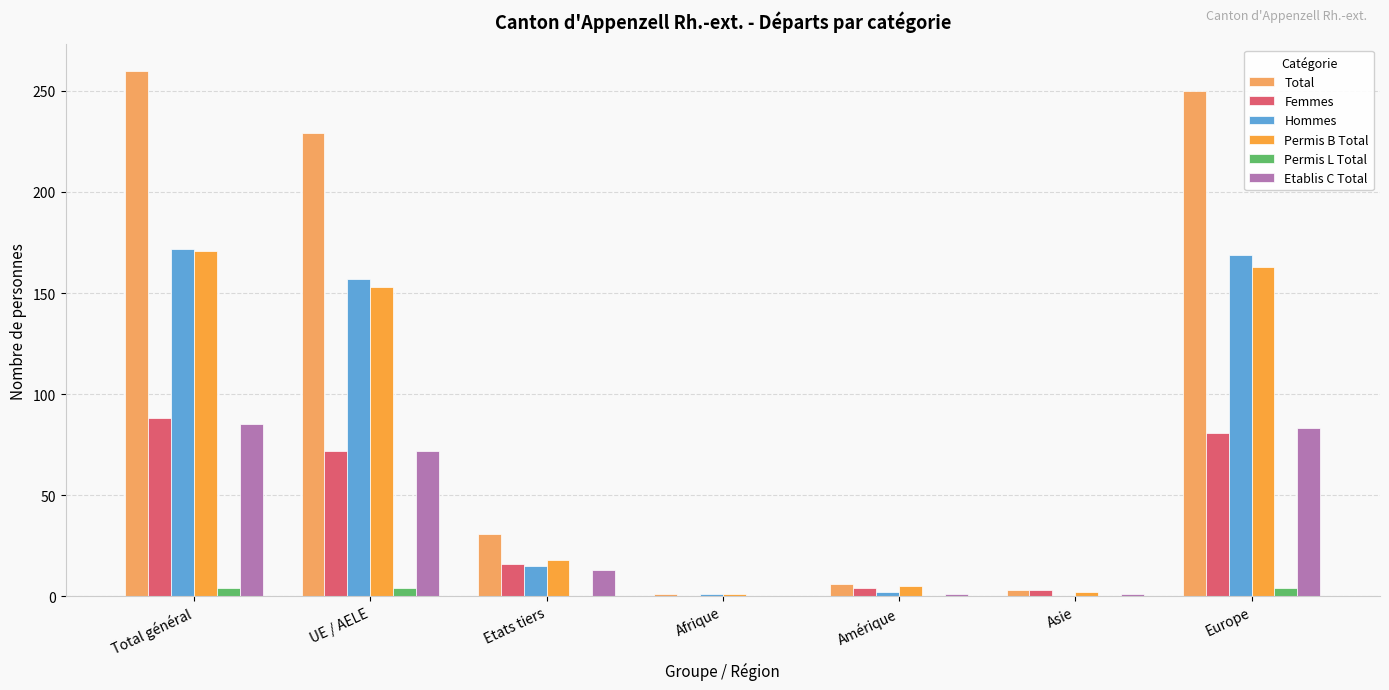

Reading right to left, what are all the values shown in this chart?

Total: 250	3	6	1	31	229	260
Femmes: 81	3	4	0	16	72	88
Hommes: 169	0	2	1	15	157	172
Permis B Total: 163	2	5	1	18	153	171
Permis L Total: 4	0	0	0	0	4	4
Etablis C Total: 83	1	1	0	13	72	85